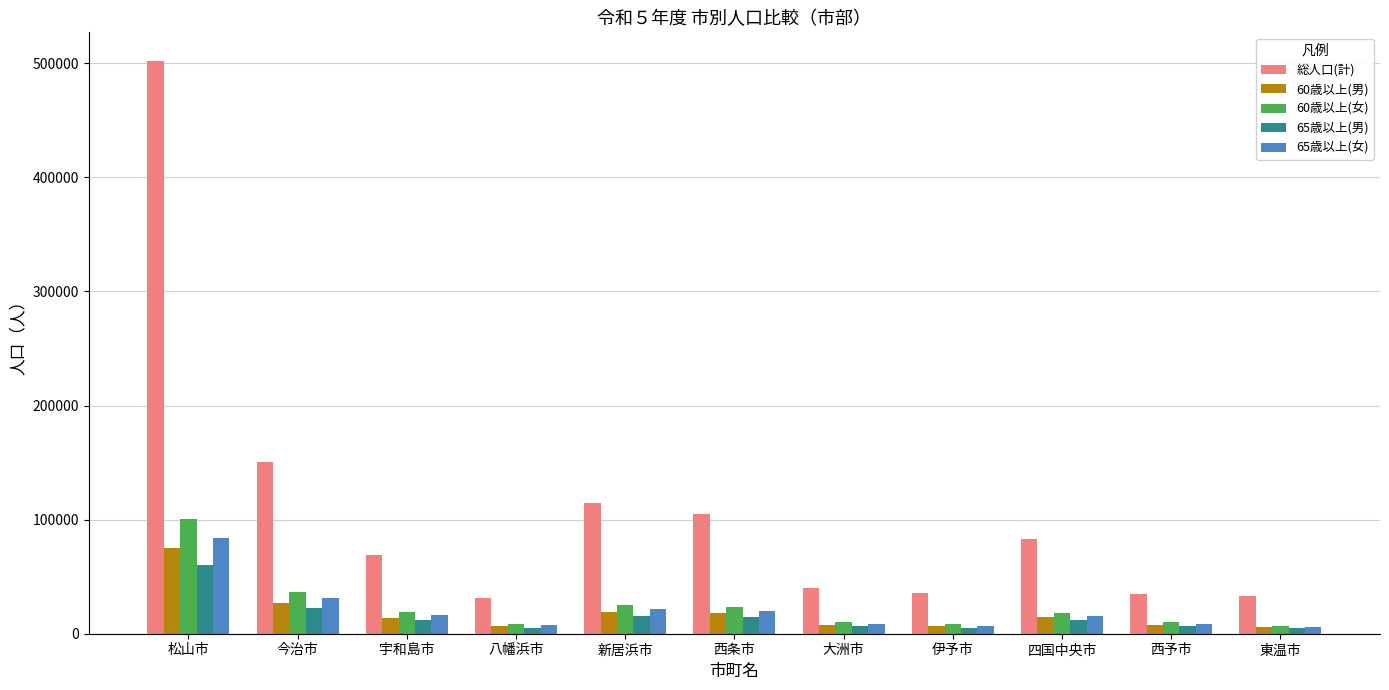

List the series in order of their peak value, highest first.

総人口(計), 60歳以上(女), 65歳以上(女), 60歳以上(男), 65歳以上(男)